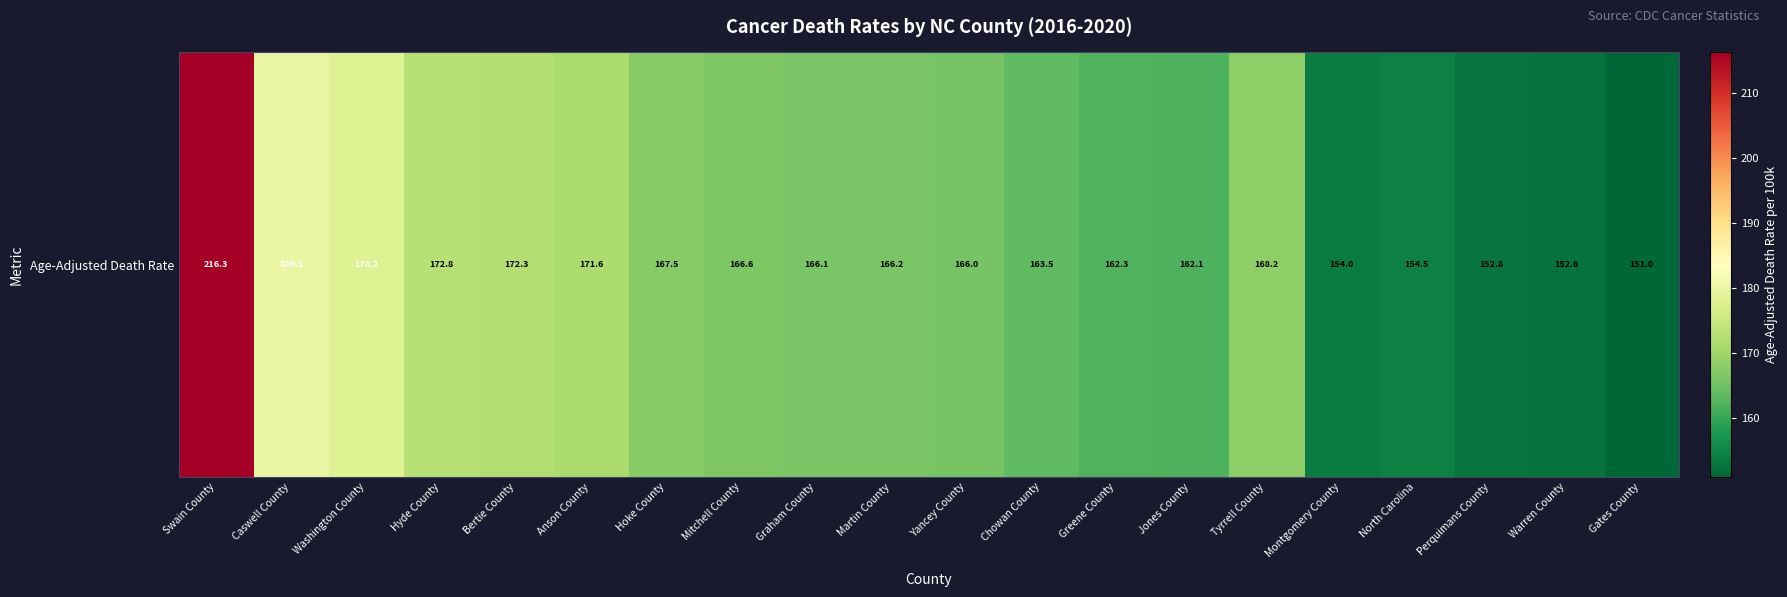

Rank the categories by value from lowest to highest.

Gates County, Warren County, Perquimans County, Montgomery County, North Carolina, Jones County, Greene County, Chowan County, Yancey County, Graham County, Martin County, Mitchell County, Hoke County, Tyrrell County, Anson County, Bertie County, Hyde County, Washington County, Caswell County, Swain County